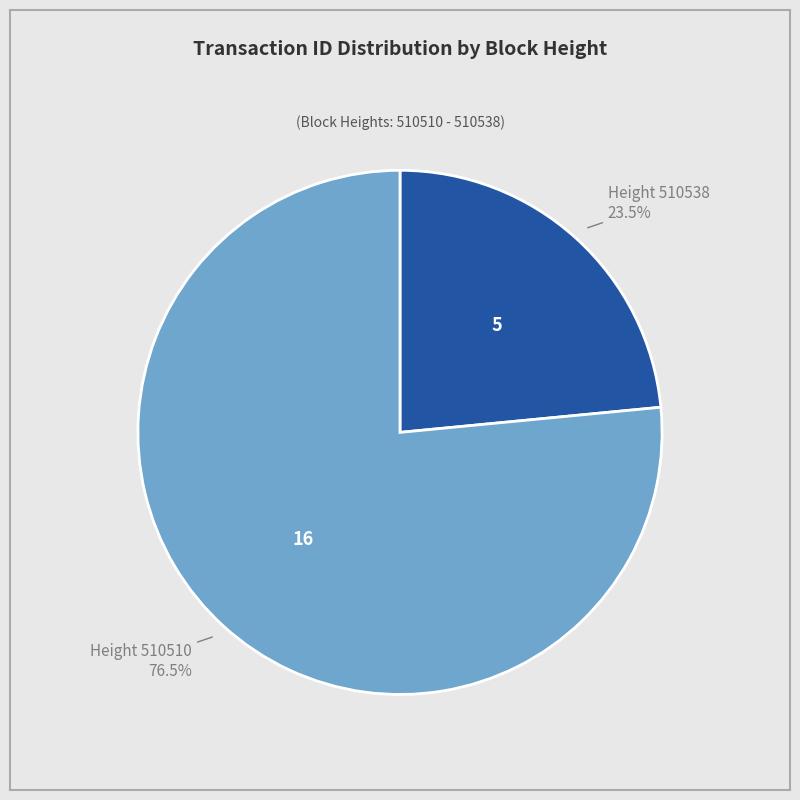

Rank the categories by value from lowest to highest.

510538, 510510